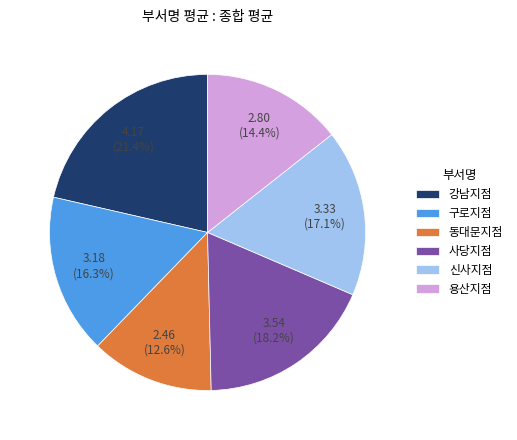

To the nearest percent, what is the combined percentage of 동대문지점 and 사당지점?

31%